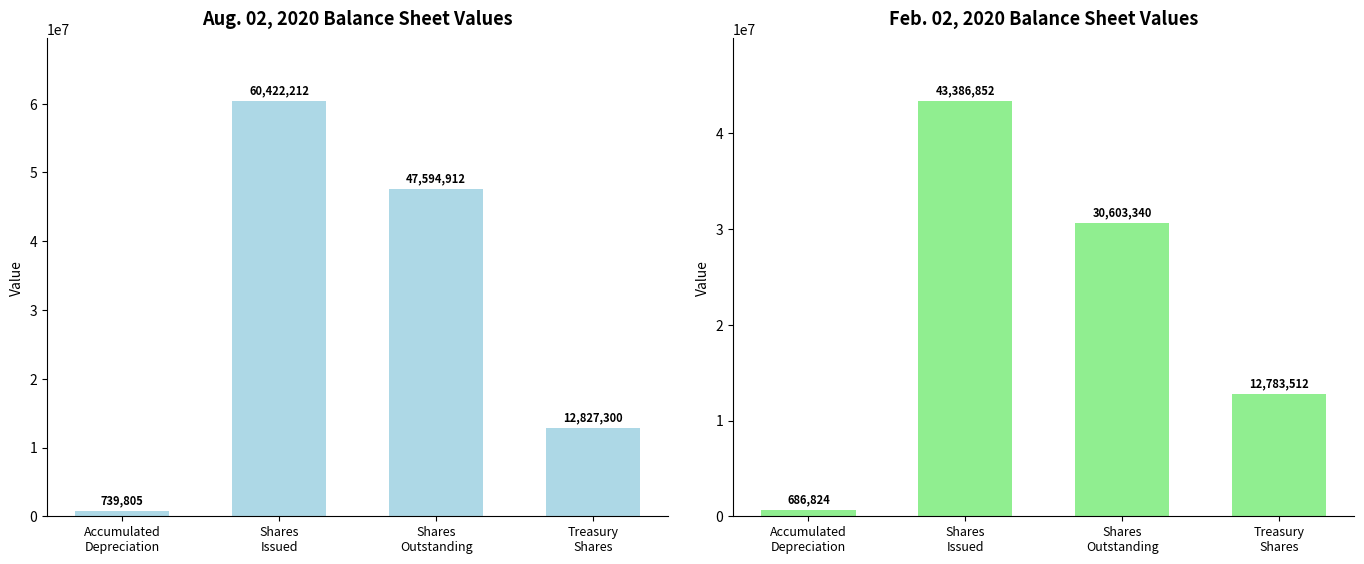

Which series has the largest total across all categories?

Aug. 02, 2020